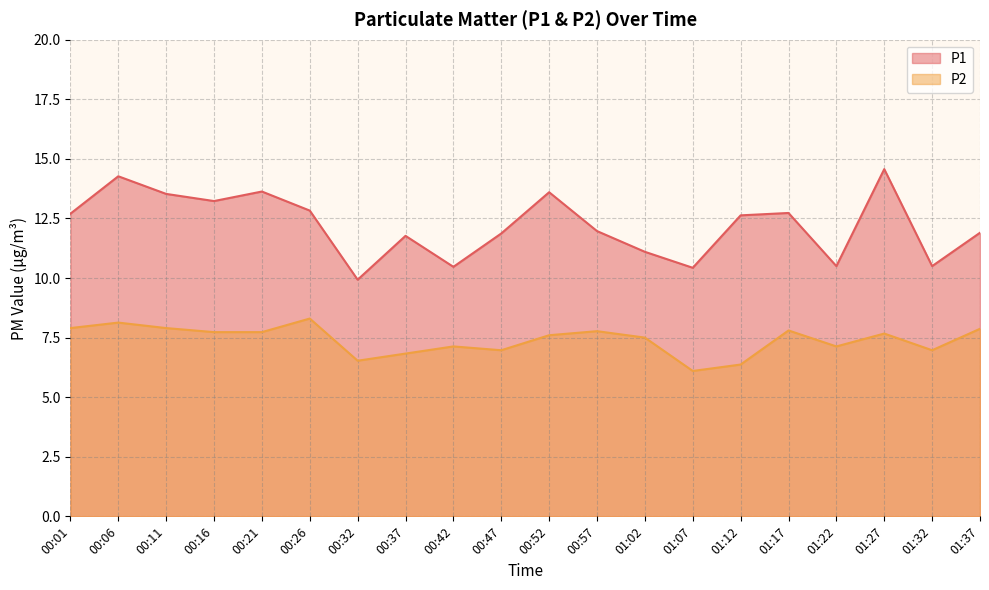

The P2 series shows 4.3 at 00:32. True or false?

False